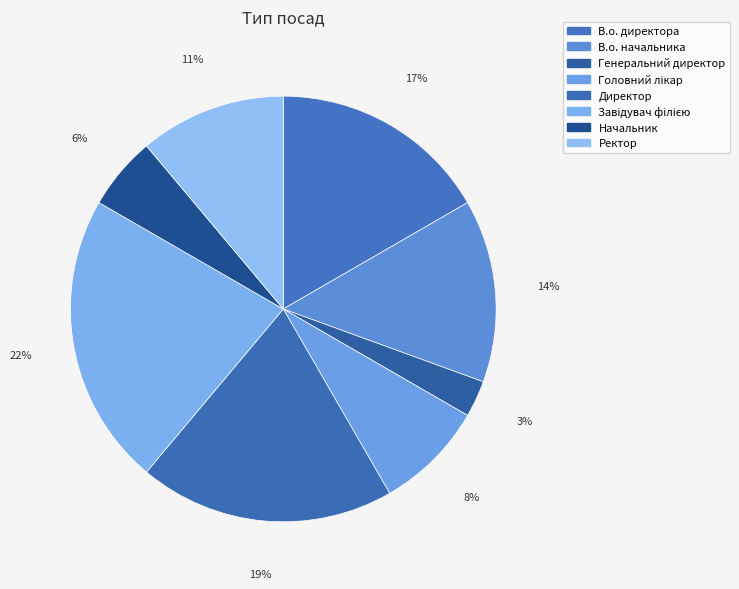

Which slice is the largest?

Завідувач філією